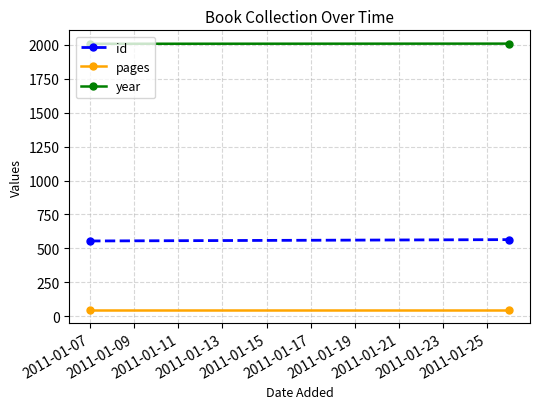

What are all the series names shown in the legend?

id, pages, year